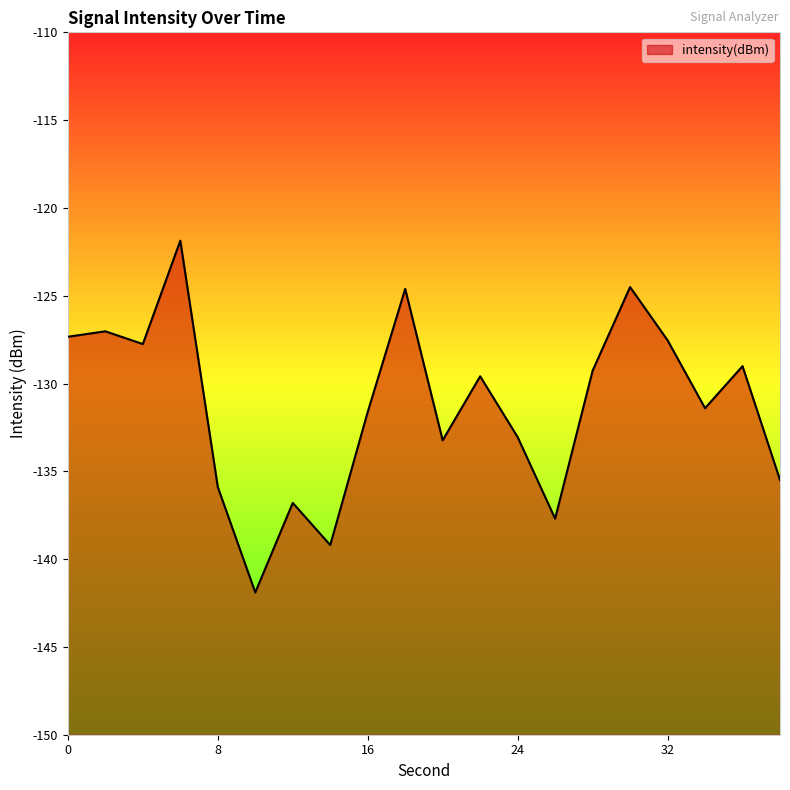

List the labels in order of value, smallest first.

10, 14, 26, 12, 8, 38, 20, 24, 16, 34, 22, 28, 36, 4, 32, 0, 2, 18, 30, 6